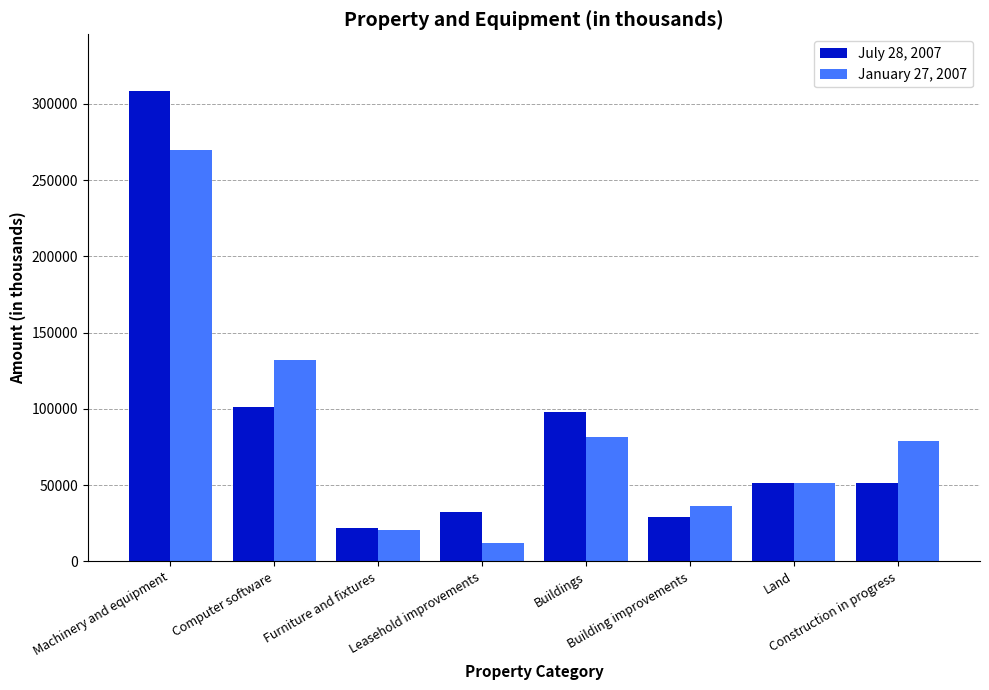

What is the smallest value displayed?

12283